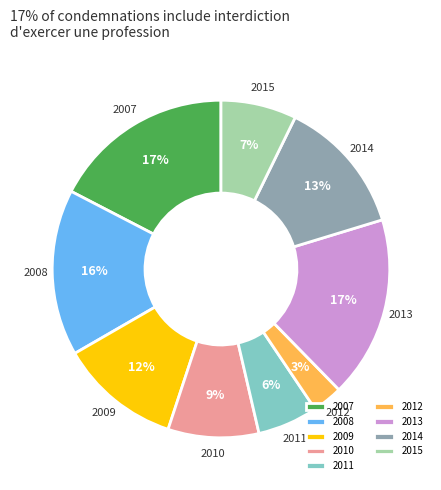

What percentage is the 2007 slice, to the nearest percent?

17%